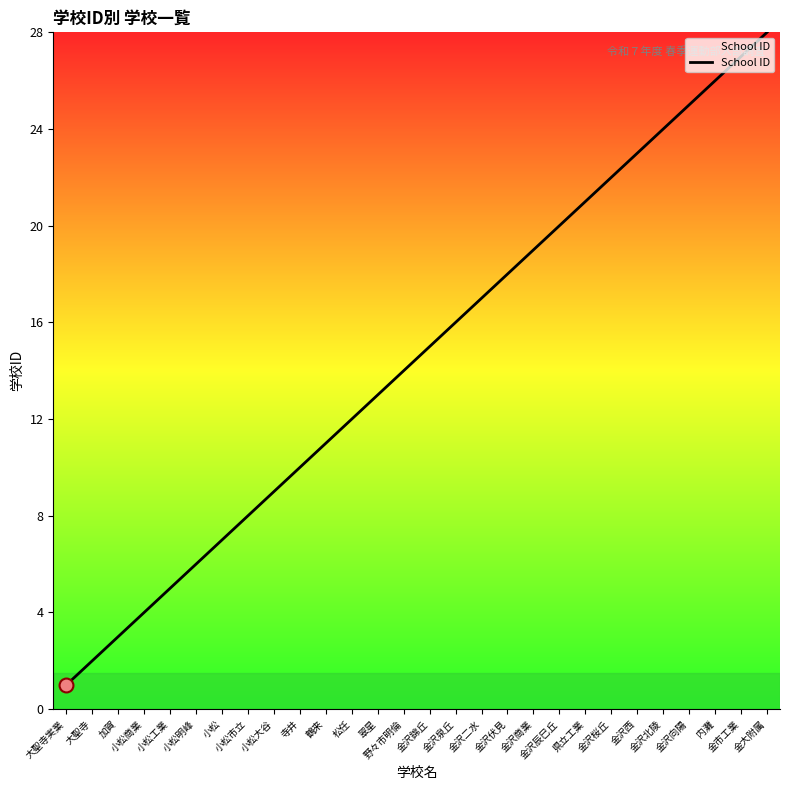

Between 松任 and 金沢商業, which is larger?

金沢商業